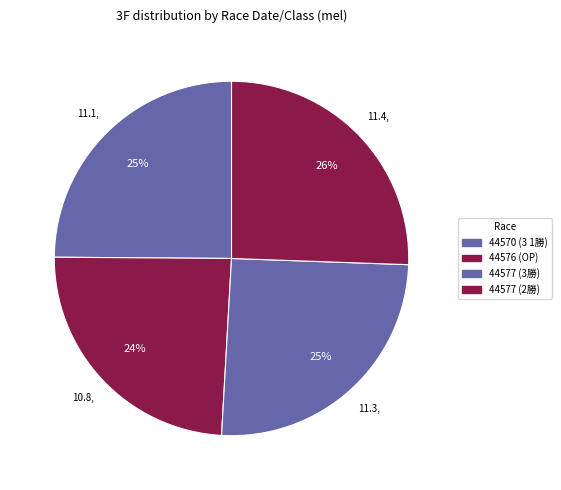

Rank the categories by value from highest to lowest.

44577 (2勝), 44577 (3勝), 44570 (3 1勝), 44576 (OP)